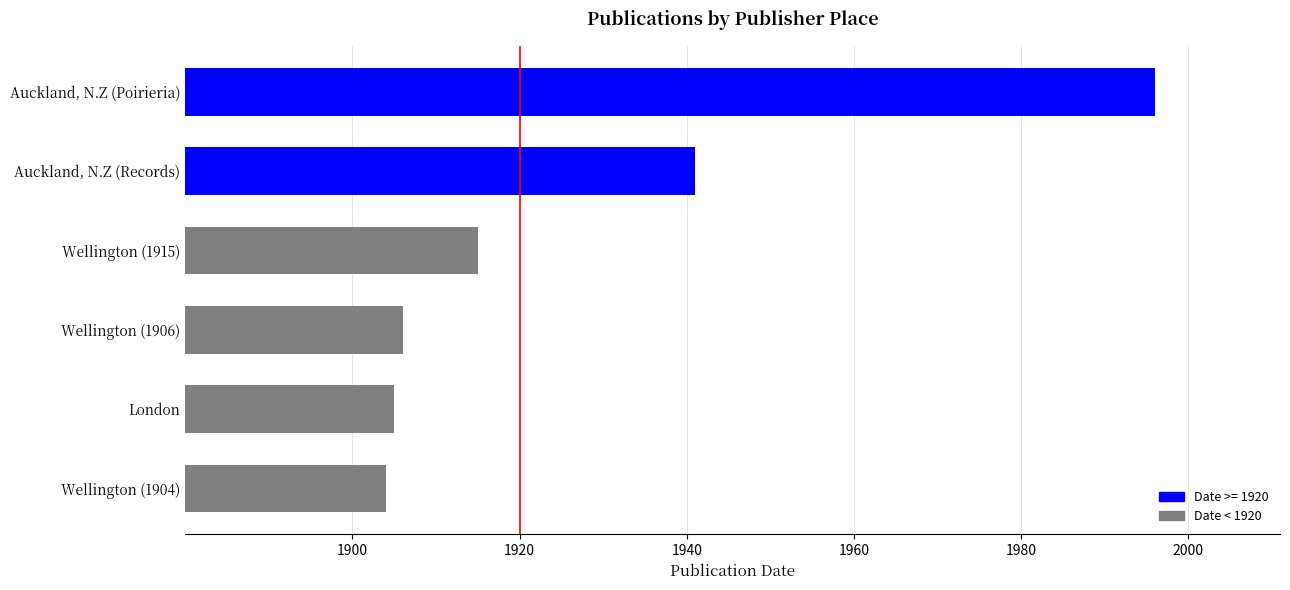

List the labels in order of value, smallest first.

Wellington (1904), London, Wellington (1906), Wellington (1915), Auckland, N.Z (Records), Auckland, N.Z (Poirieria)